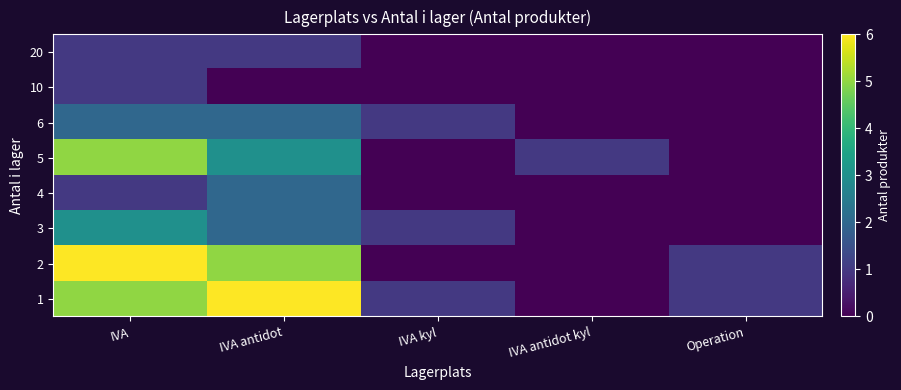

At how many categories does at least one series exceed 1?

2